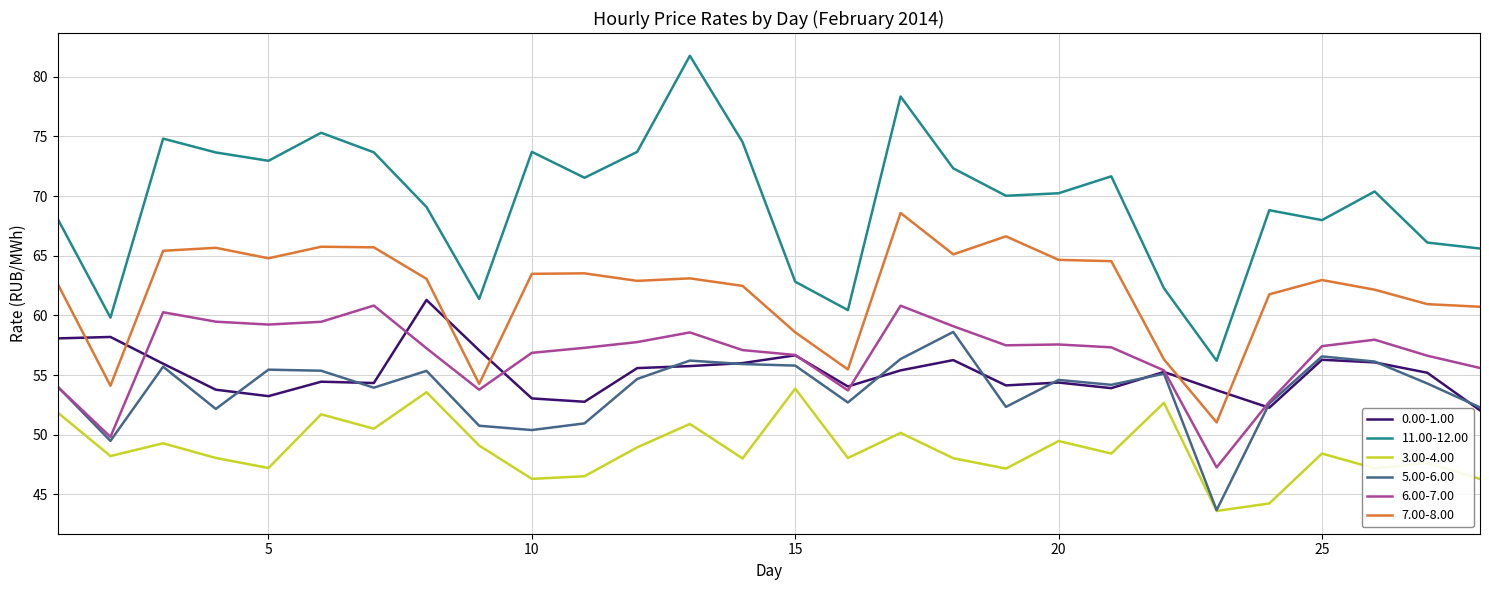

True or false: 7.00-8.00 and 11.00-12.00 intersect in this chart.

False